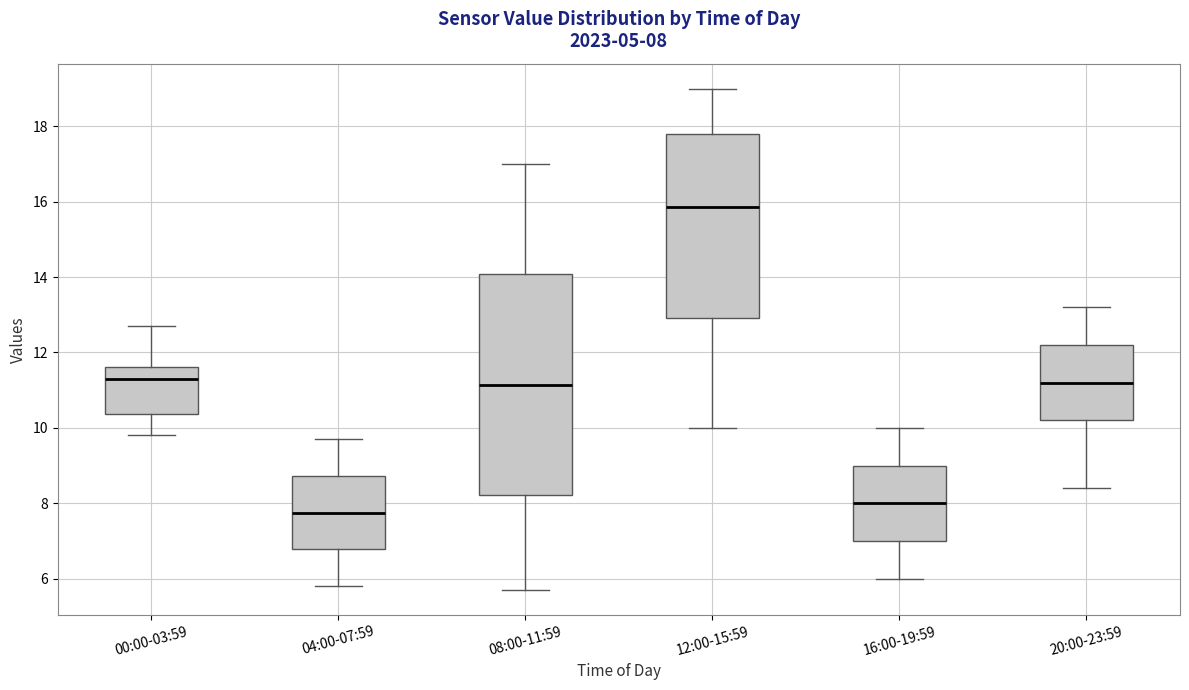

Which box is the tallest, from its lower edge to its upper edge?

08:00-11:59